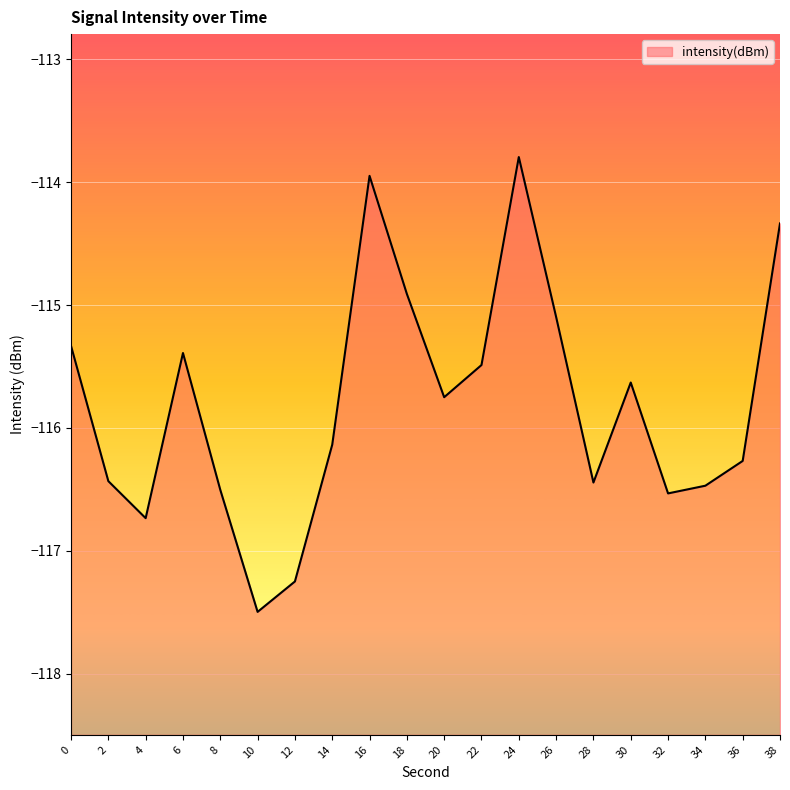

What is the difference between the second highest and second lowest values?

3.3